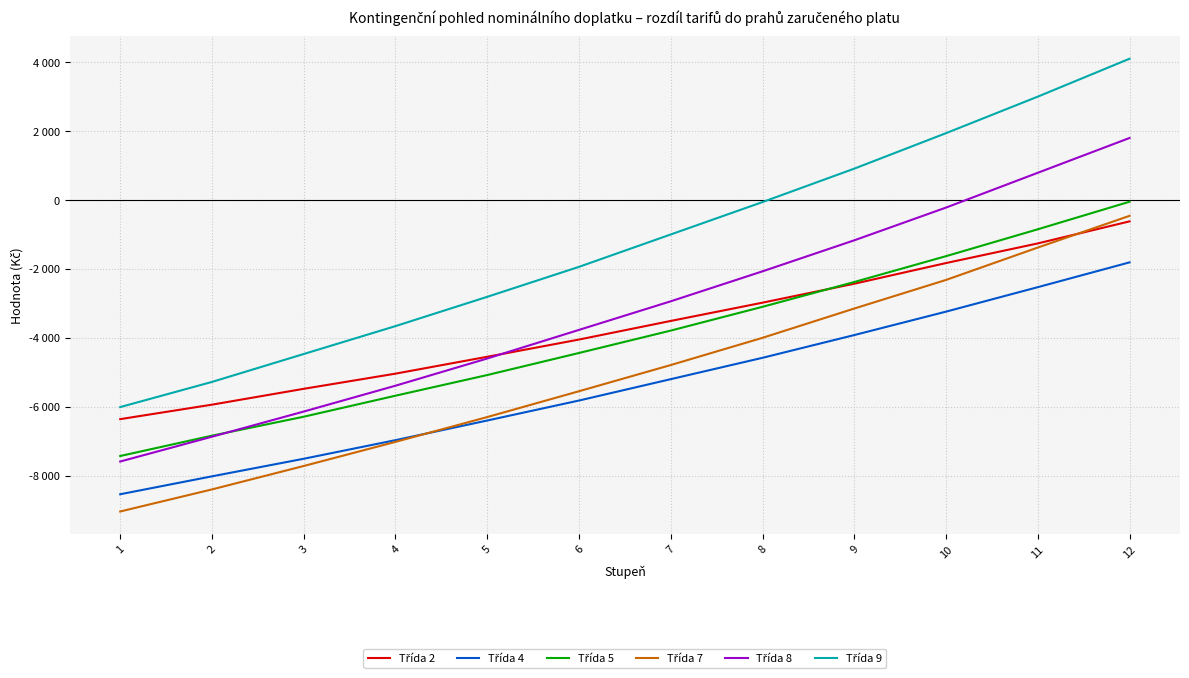

Is this an area chart (filled region under the line)?

No